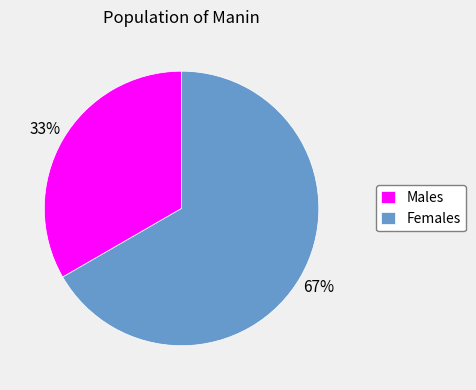

Which has a higher value, Males or Females?

Females